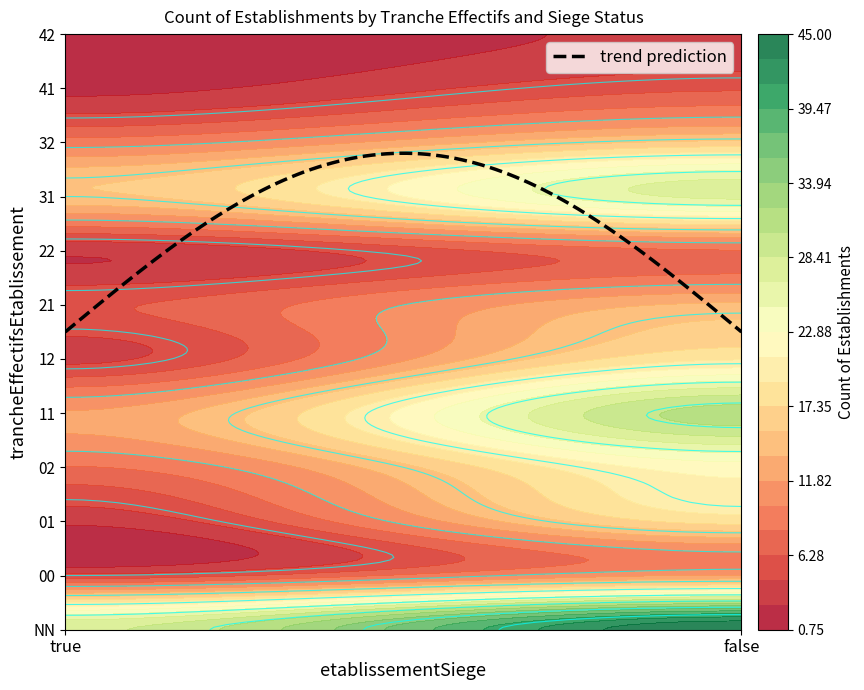

Rank the series by their maximum value, from highest to lowest.

false, true